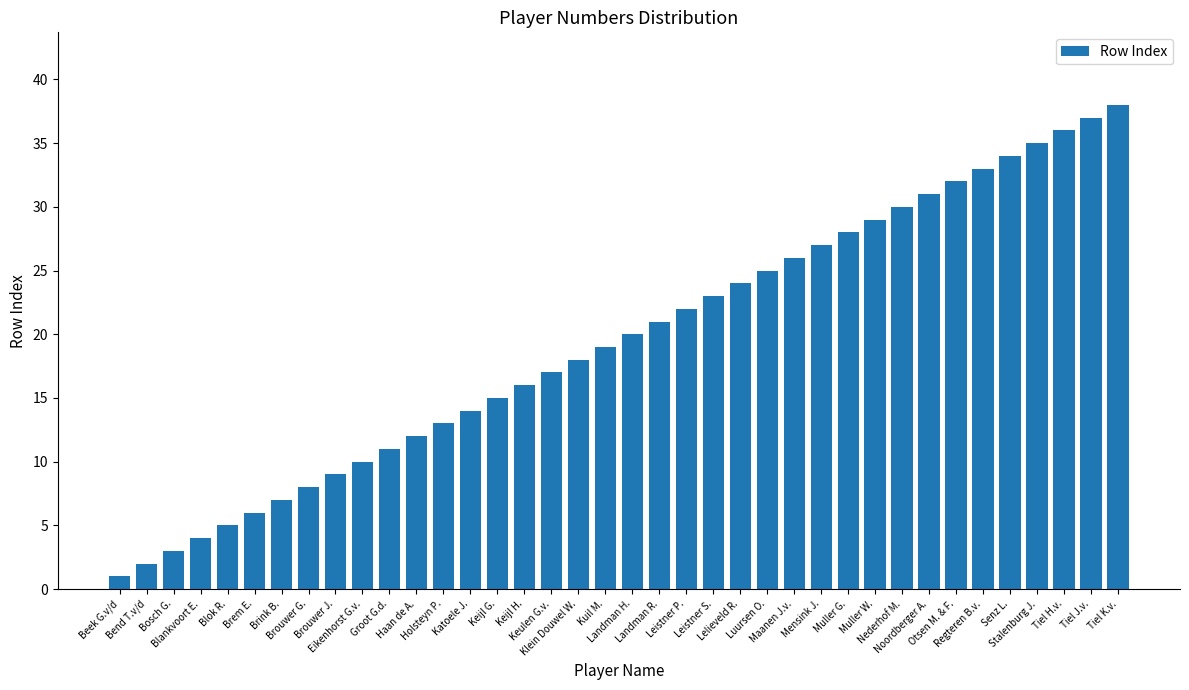

Where is the data nearest to the value 19?

Kuil M.